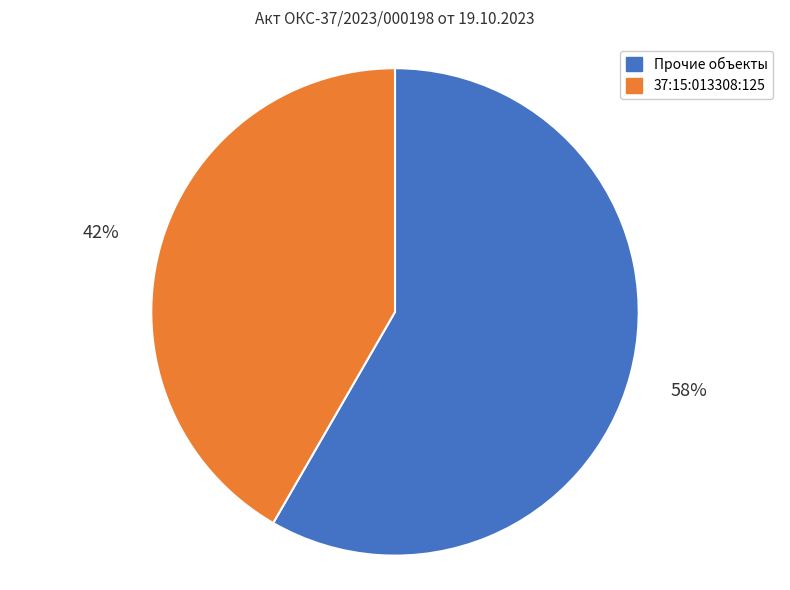

To the nearest percent, what is the average slice percentage?

50%